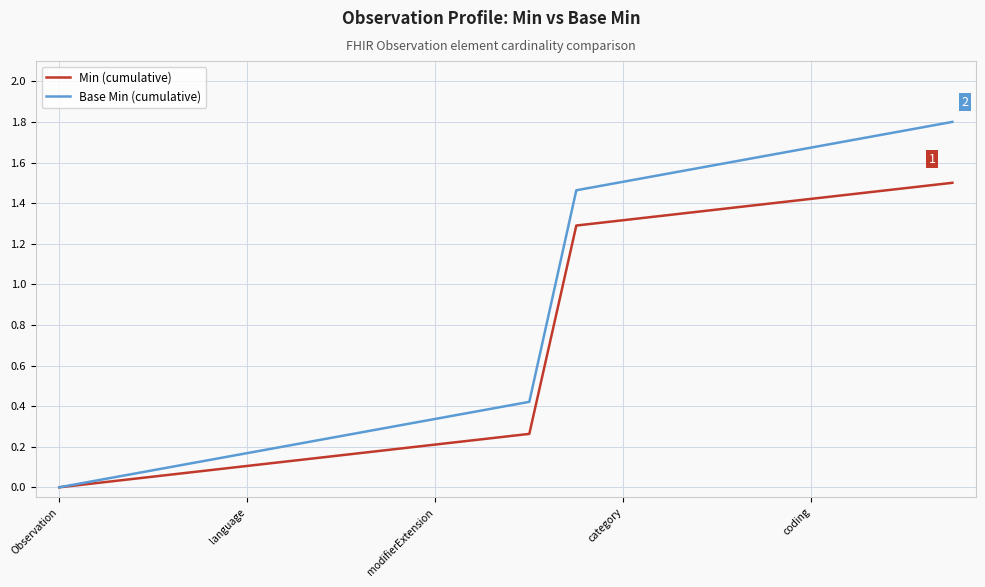

Rank the series by their average value, from highest to lowest.

Base Min (cumulative), Min (cumulative)